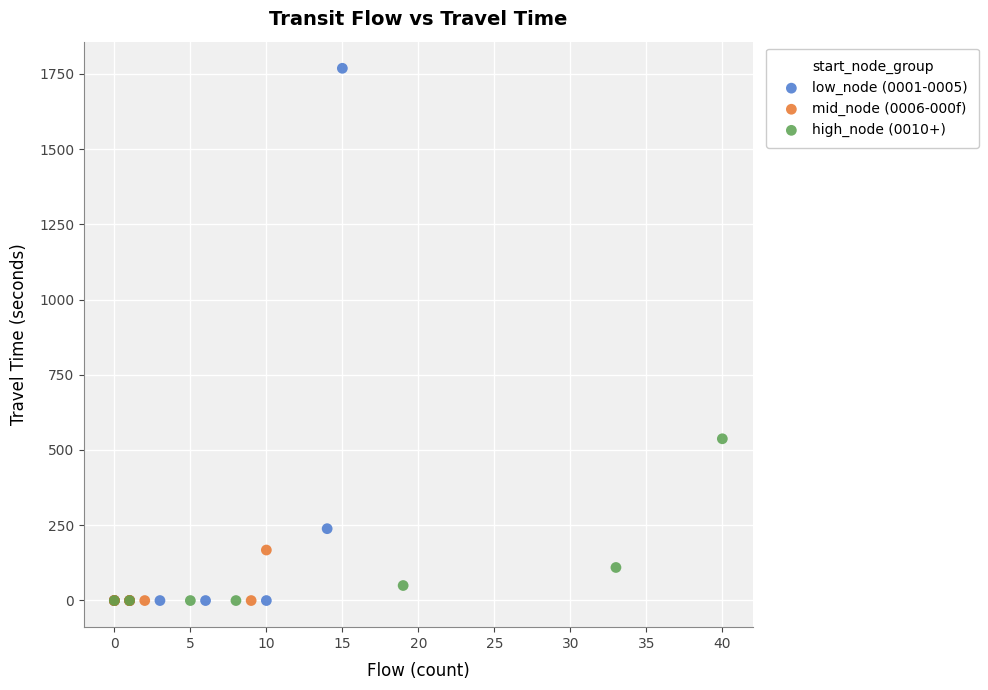

Which series contains the highest Y value?

low_node (0001-0005)